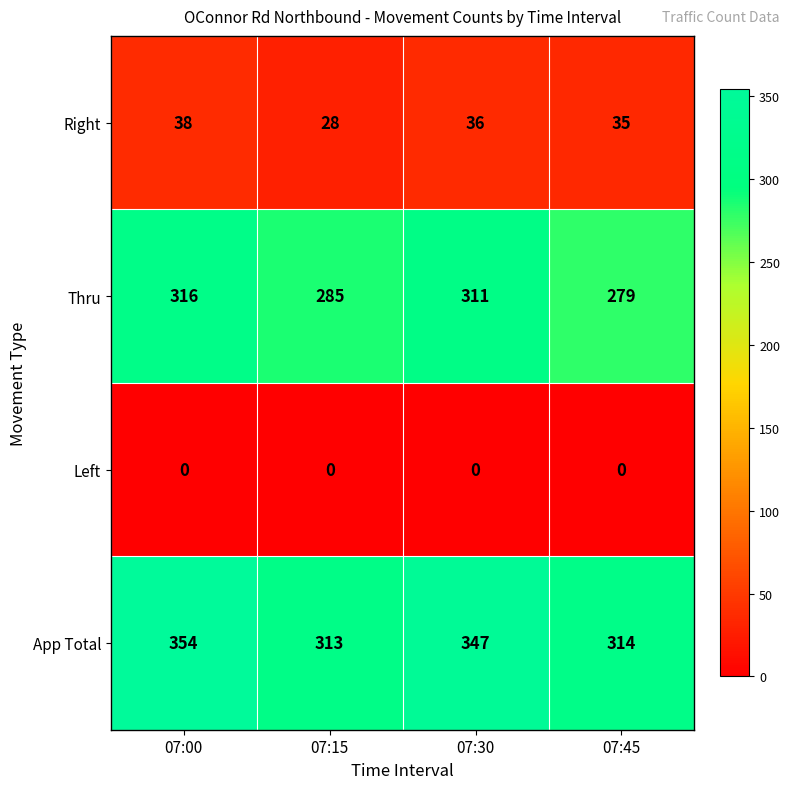

How many Thru values are between 285 and 316?

3